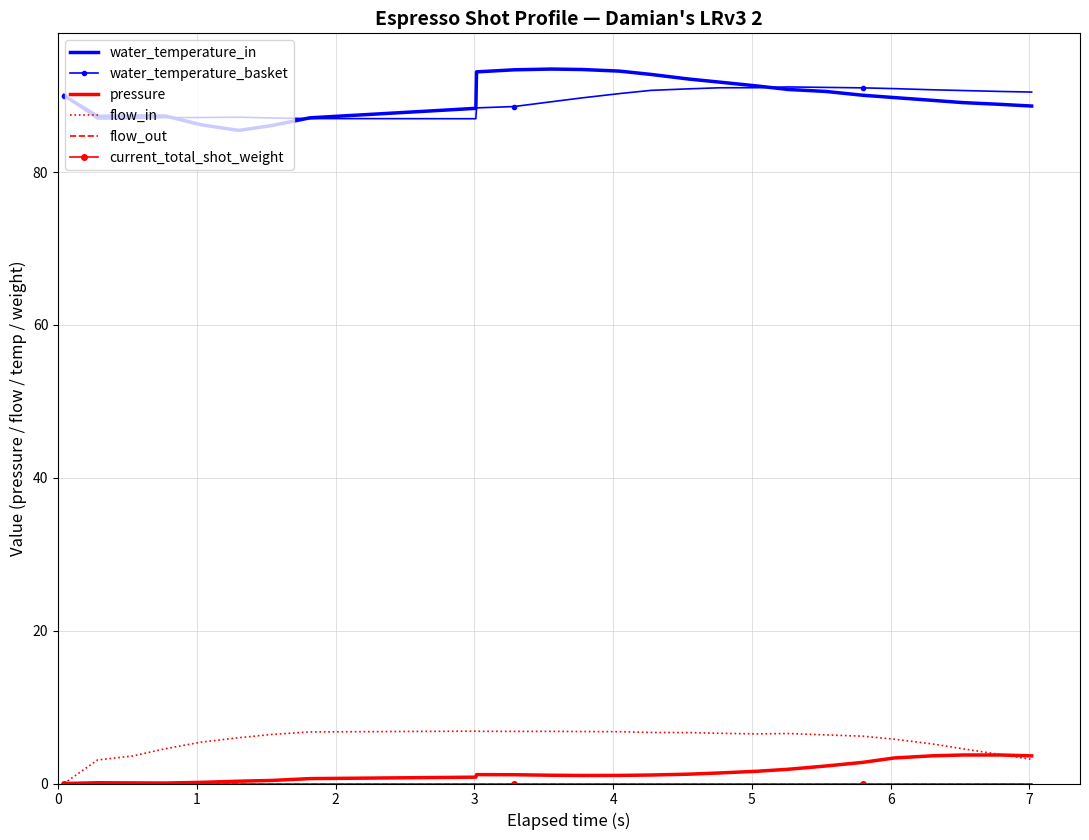

What are all the series names shown in the legend?

water_temperature_in, water_temperature_basket, pressure, flow_in, flow_out, current_total_shot_weight